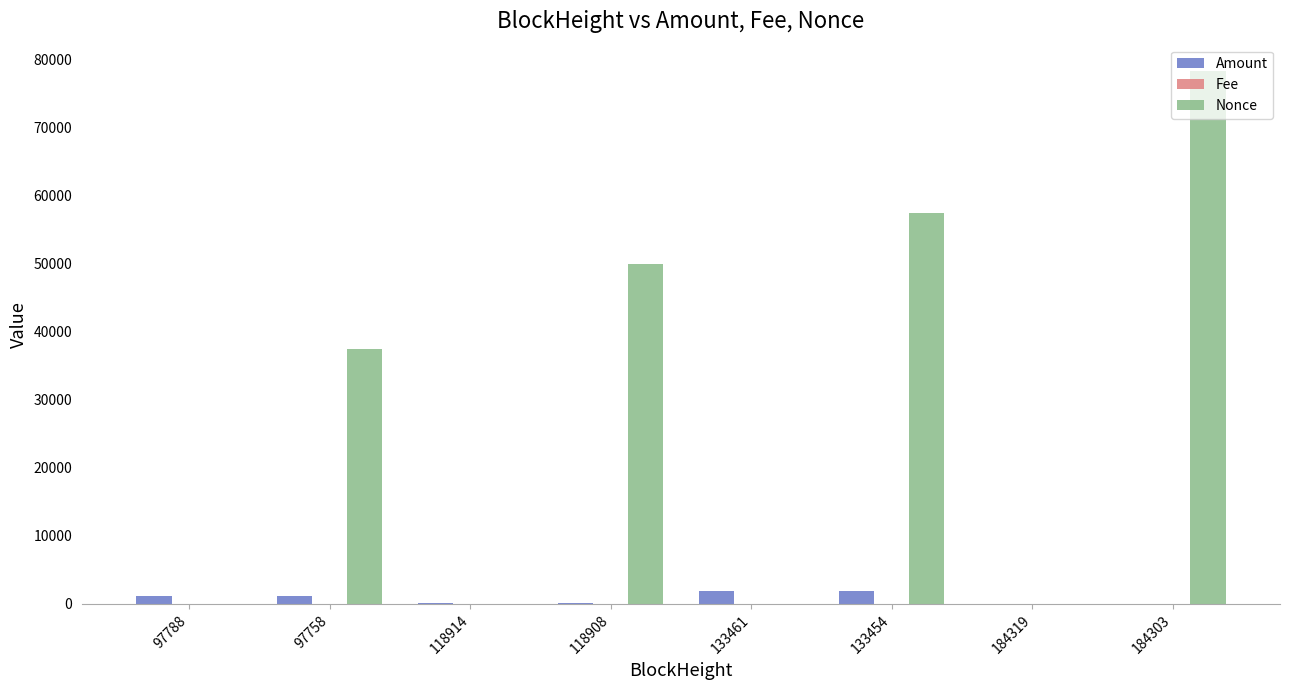

At which label is Nonce closest to 39126?

97758